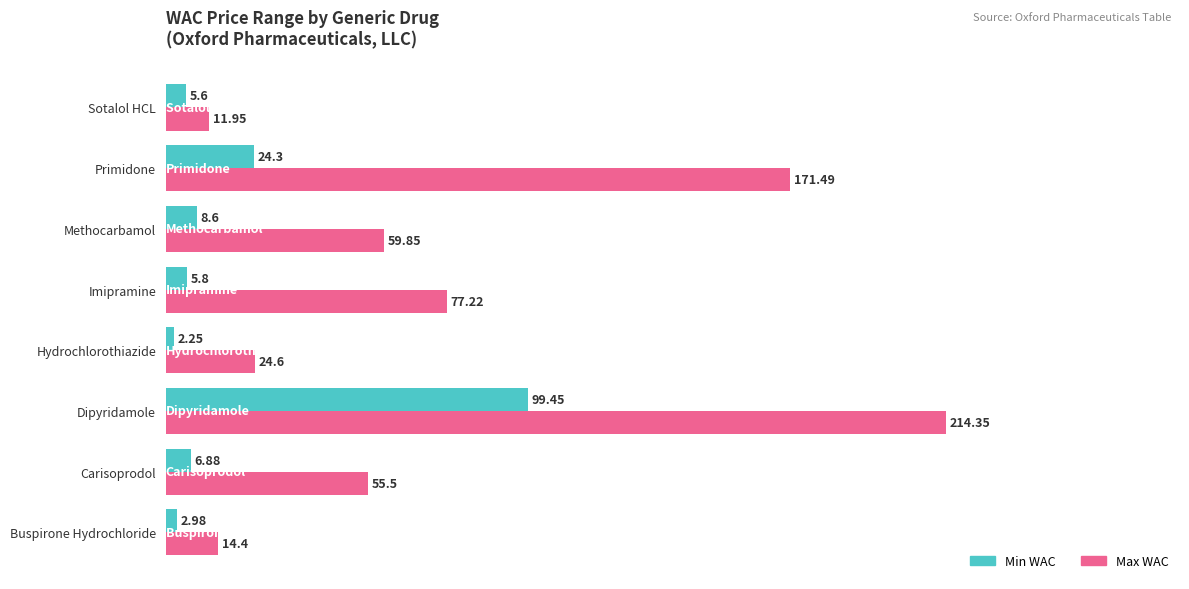

What is the difference between the maximum and minimum values in the Min WAC series?

97.2